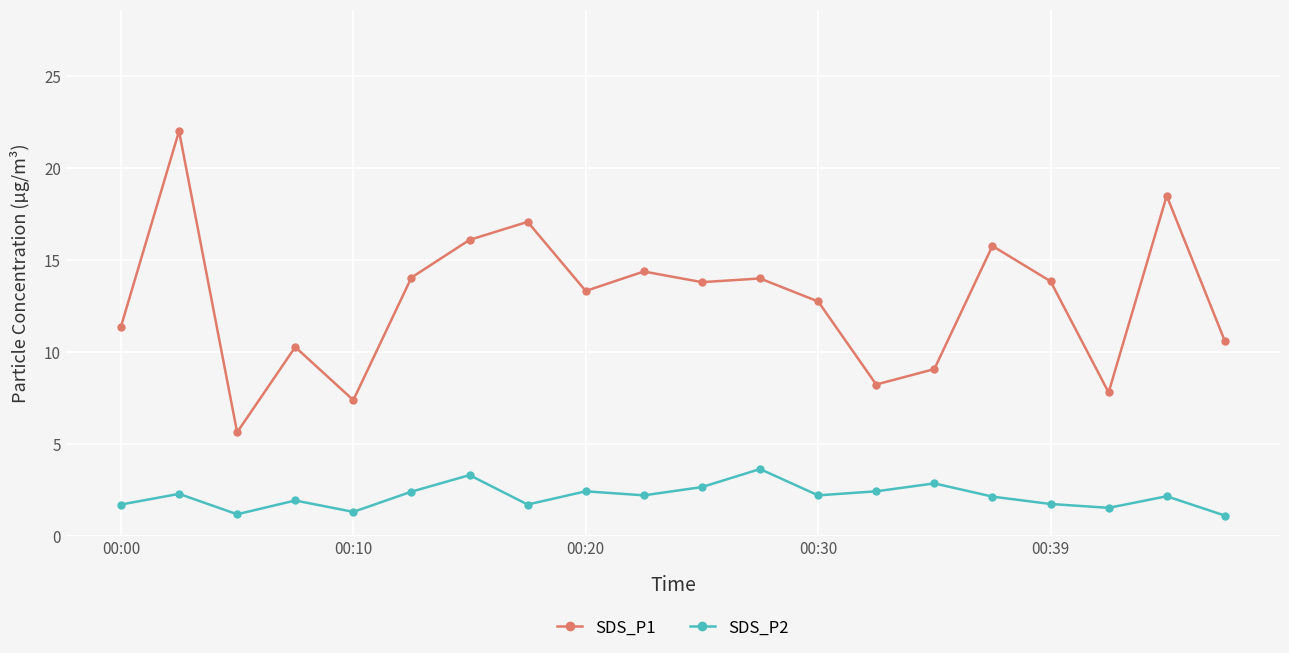

What is the highest value of the SDS_P2 series?

3.6